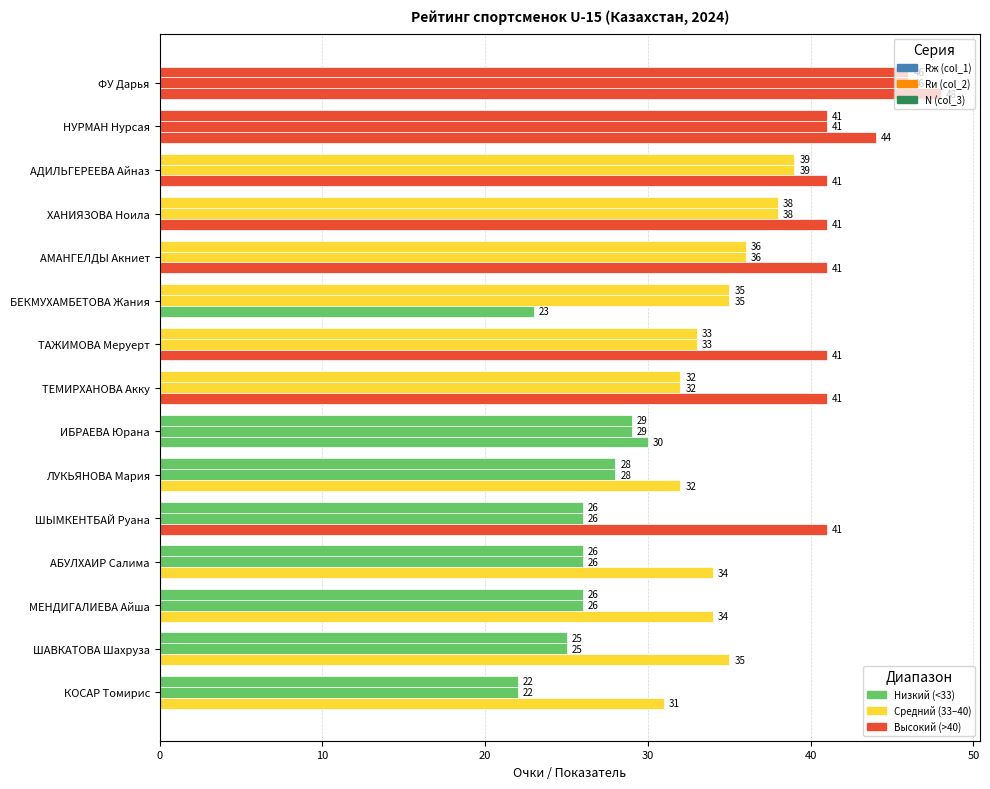

How many categories are shown in the chart?

15